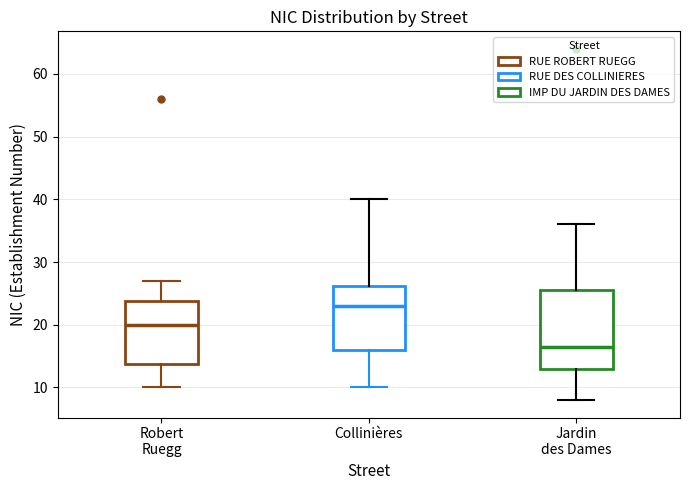

Reading left to right, transcribe this box plot: for each box, give where its median line is, the range the box spans, and where its two whiskers end, as read against the y-axis. The values are not printed on the chart, so give them approximately, as read against the axis.

Robert Ruegg: median 20, box 14 to 24, whiskers 10 to 27
Collinières: median 23, box 16 to 26, whiskers 10 to 40
Jardin des Dames: median 17, box 13 to 26, whiskers 8 to 36